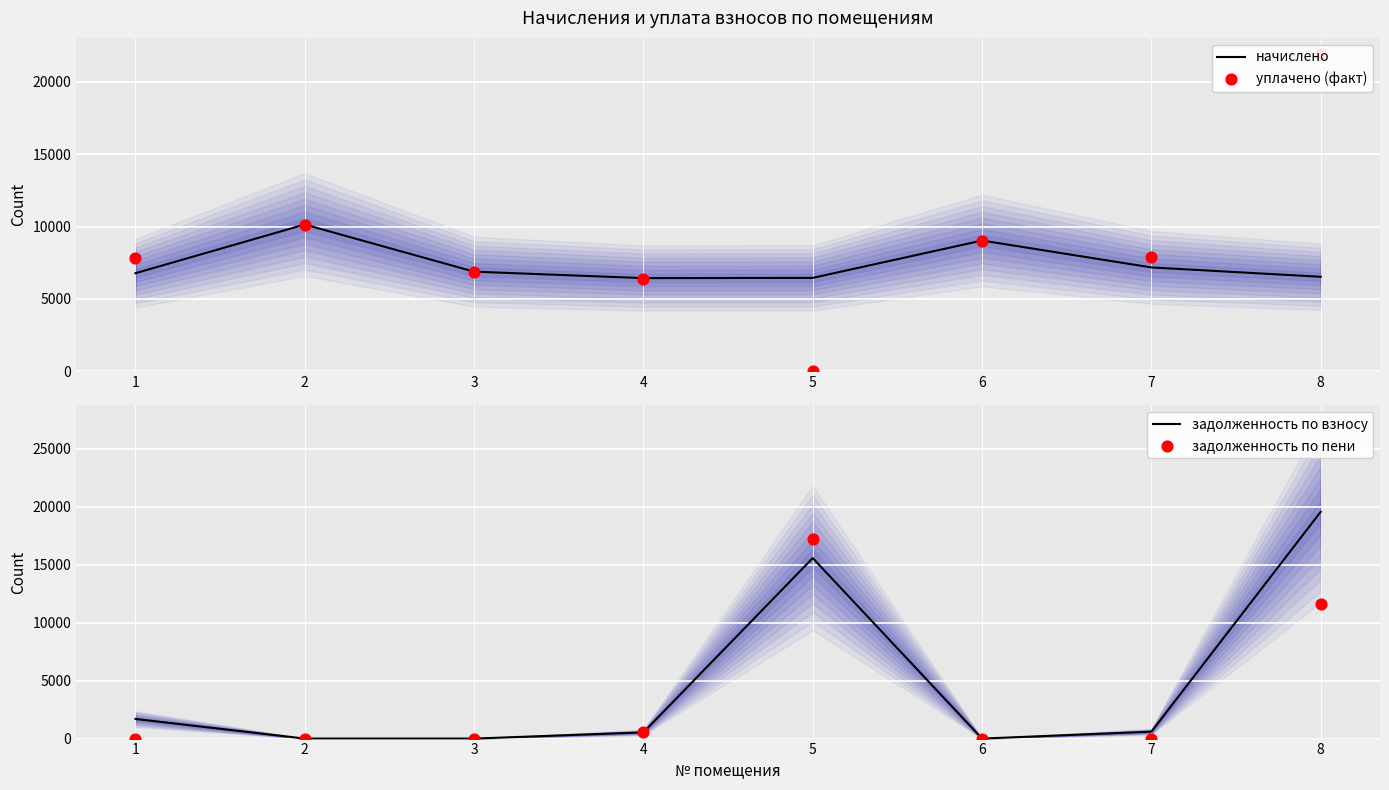

Is the value of начислено at 3 greater than the value of задолженность по взносу at 6?

Yes